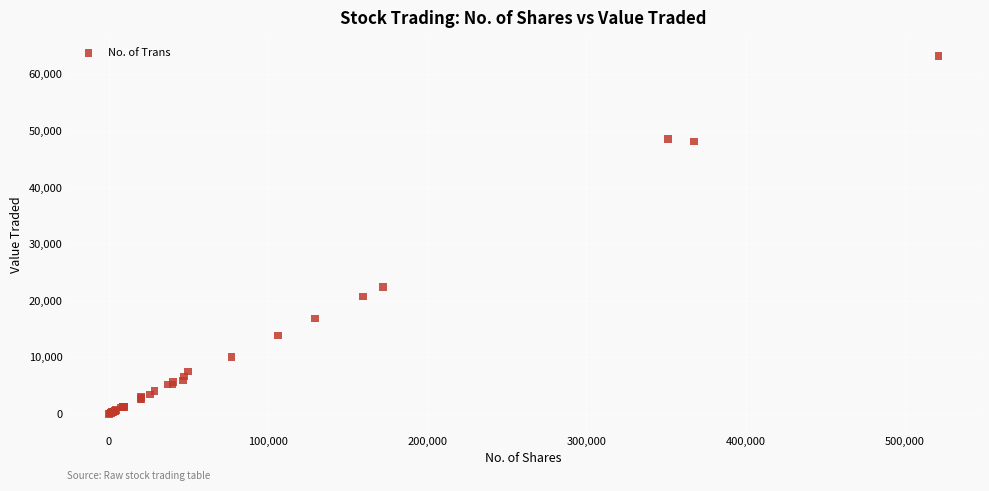

What Y value in the scatter plot is closest to 31636?

22405